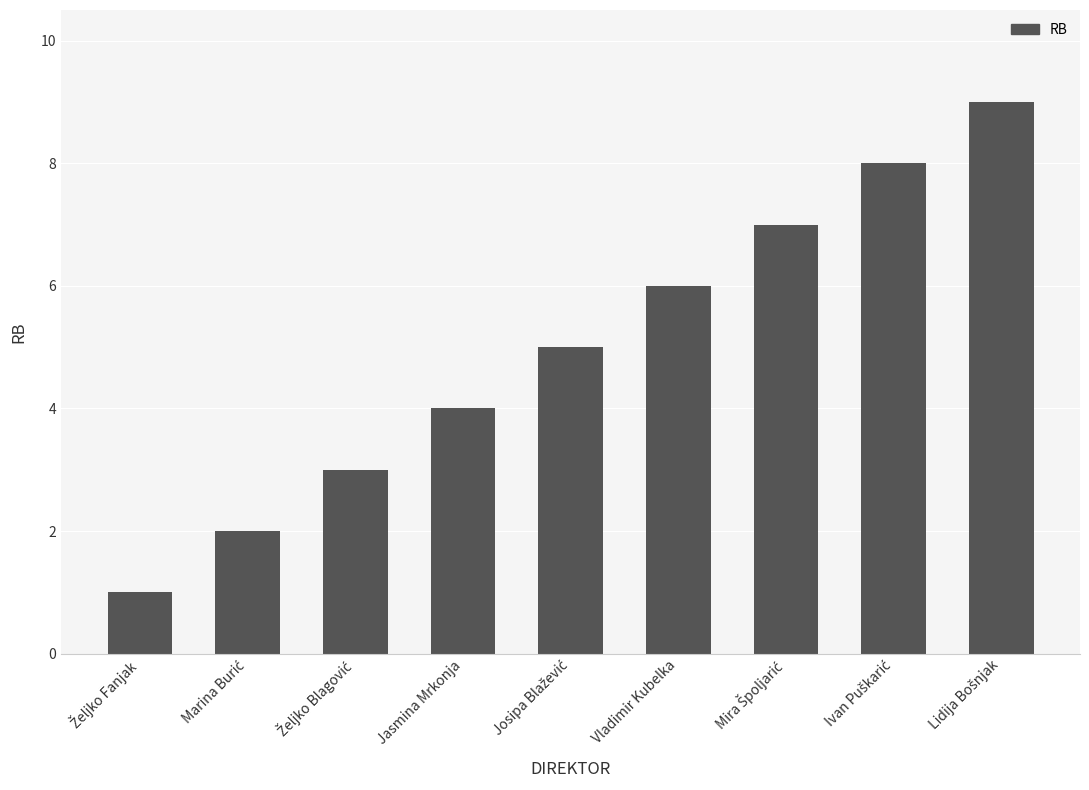

The value at Vladimir Kubelka is 6. True or false?

True